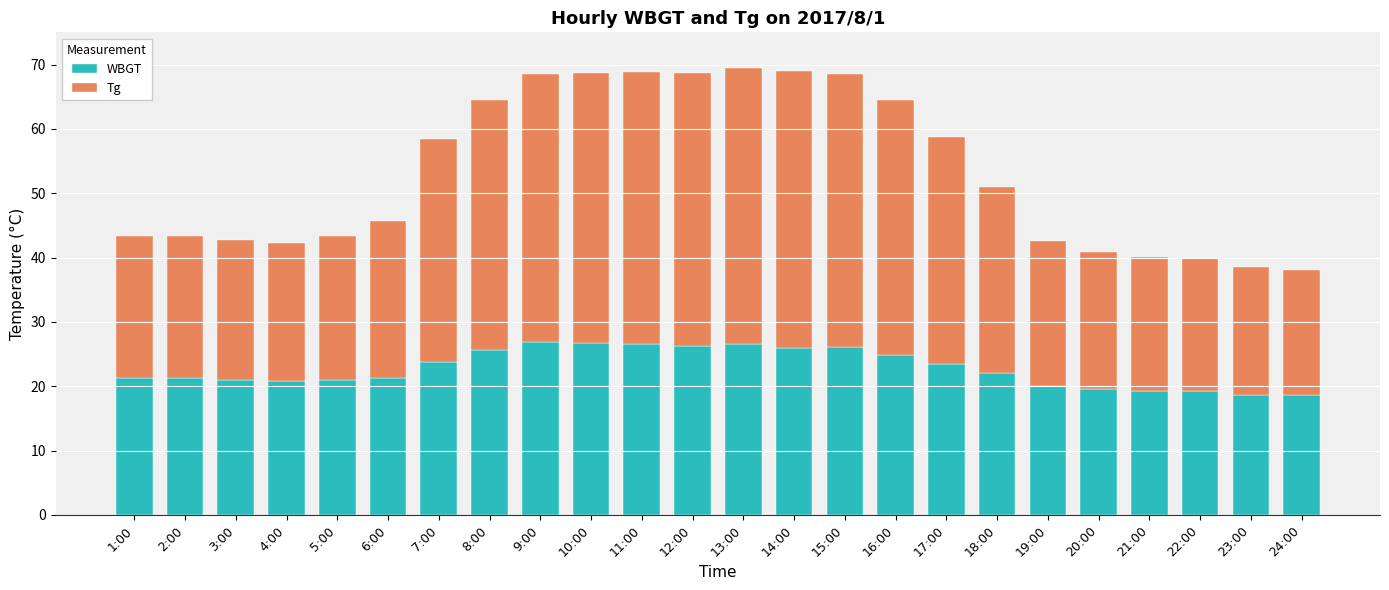

Is it true that WBGT equals 31.3 at 1:00?

False